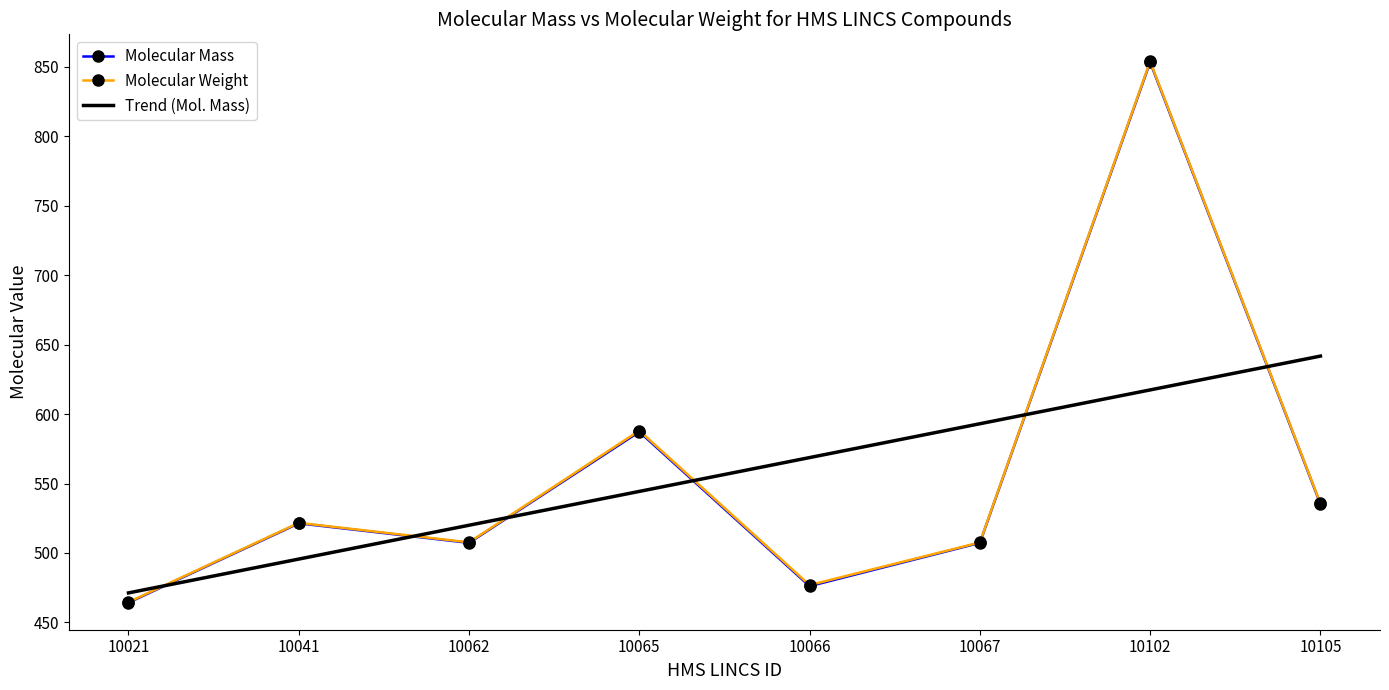

At which label does Trend (Mol. Mass) reach its peak?

10105